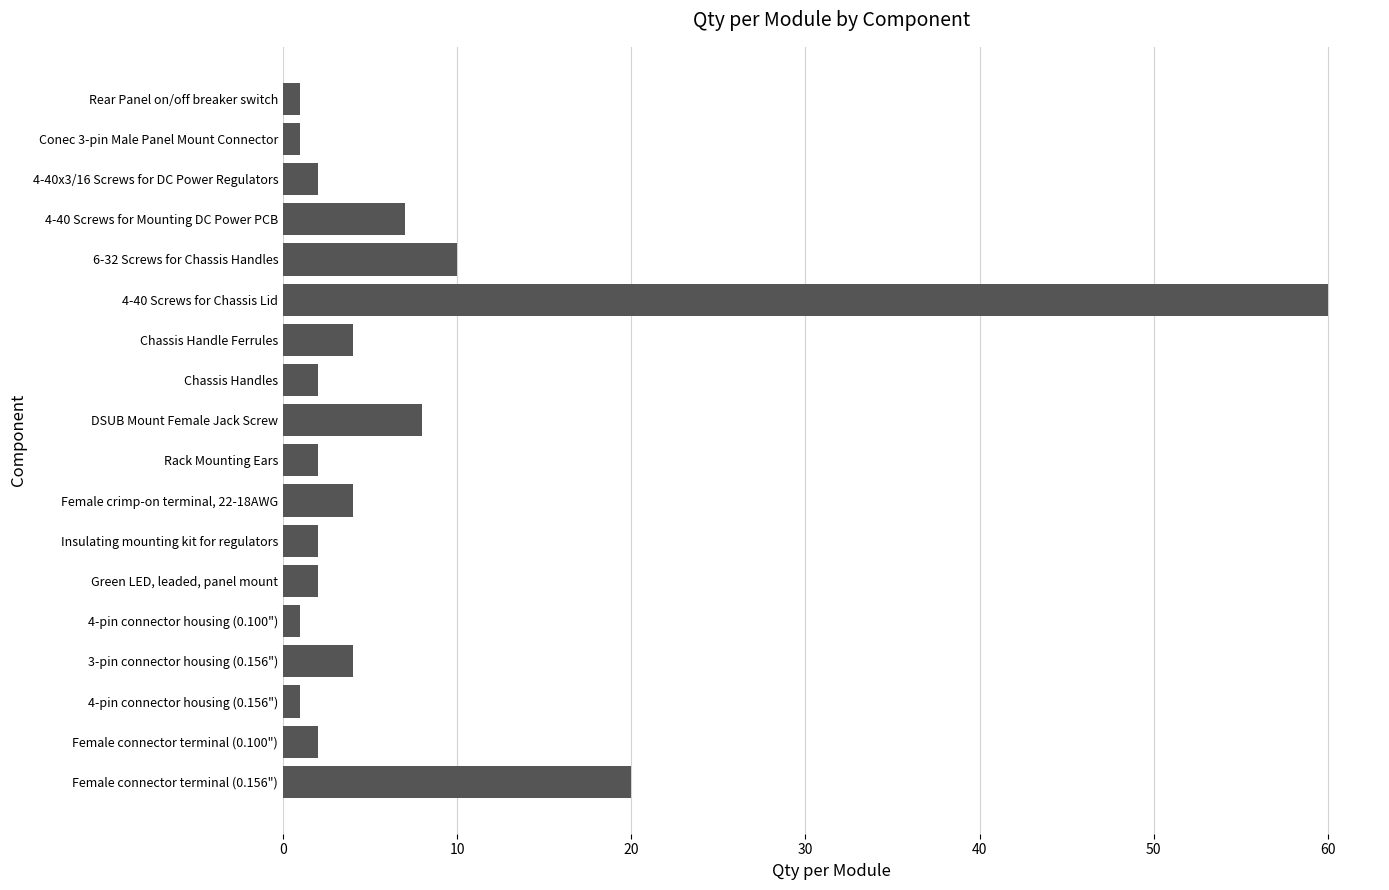

The chart shows a value of 80 at 4-40 Screws for Chassis Lid. True or false?

False